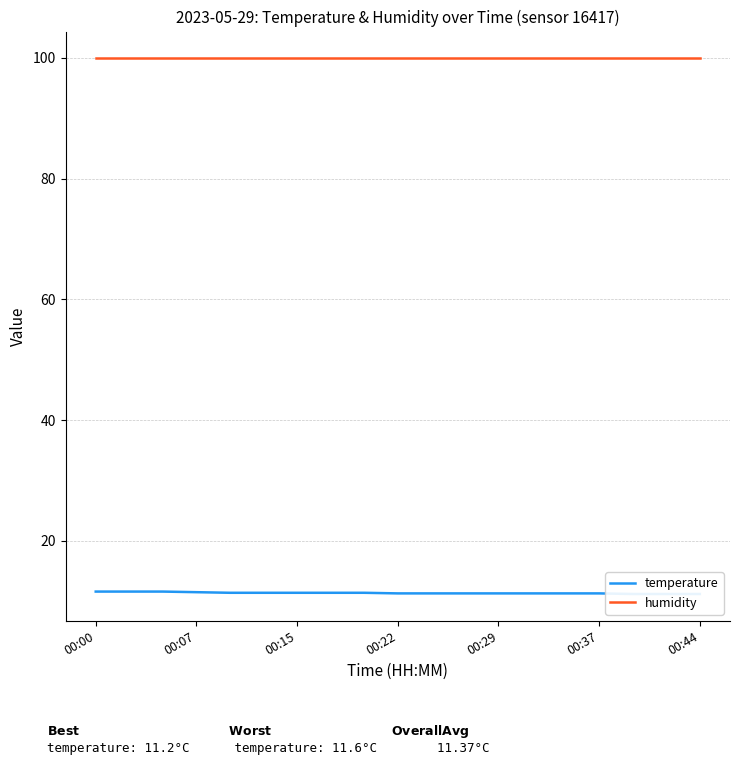

True or false: humidity has a value of 59.4 at 11.

False